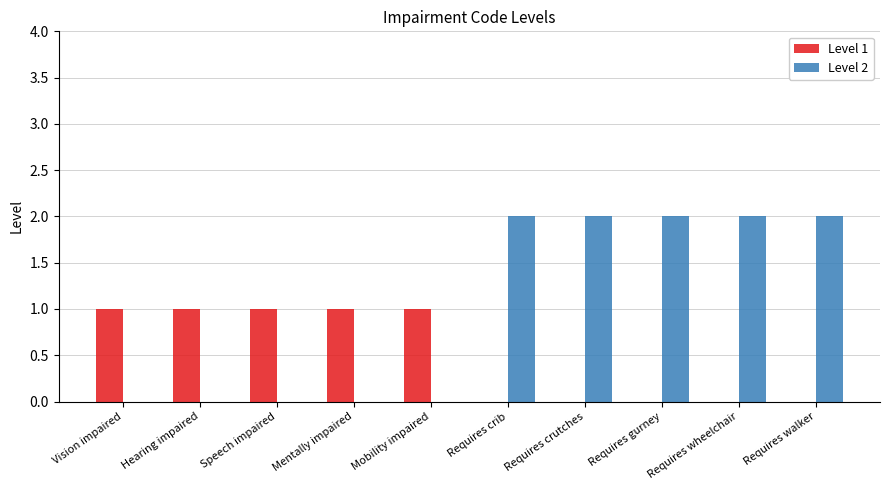

Between Vision impaired and Requires wheelchair, which series saw the biggest shift?

Level 2